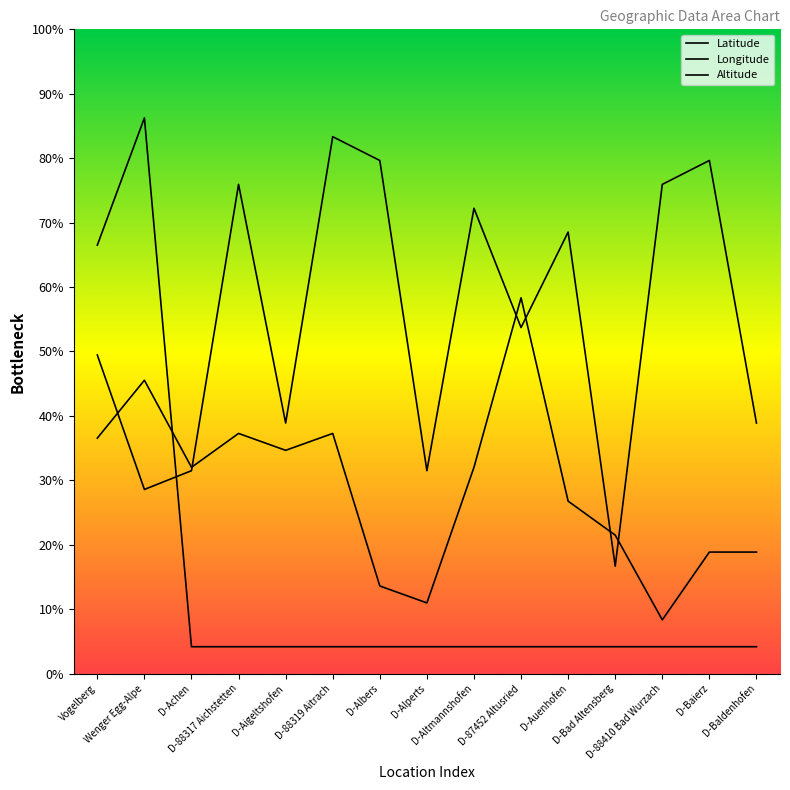

Which category has the lowest value in the Latitude series?

D-Bad Altensberg